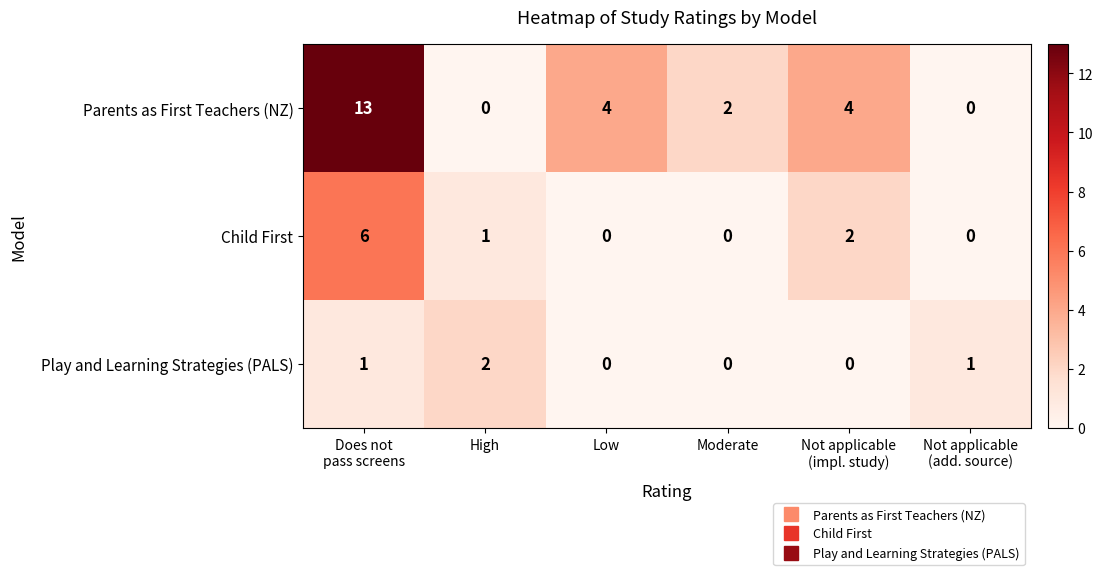

Count the Parents as First Teachers (NZ) values in the range 0 to 4.

5